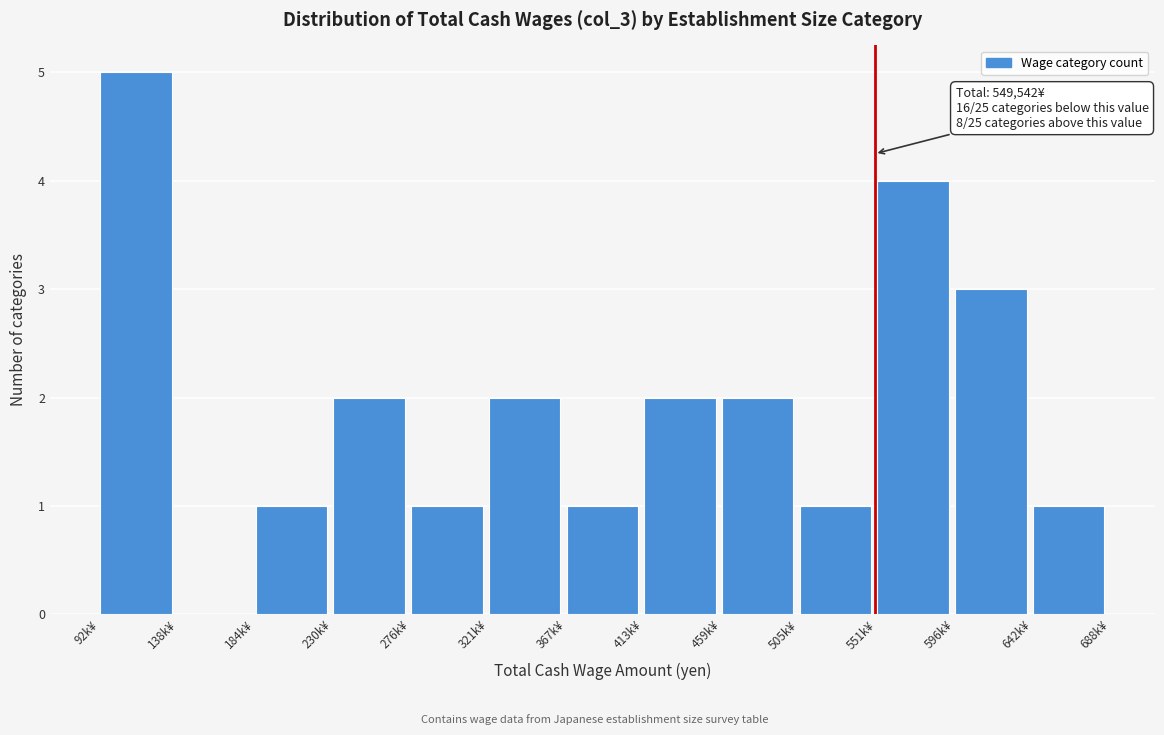

Reading right to left, transcribe all the data shown in this chart.

642k¥=1	596k¥=3	551k¥=4	505k¥=1	459k¥=2	413k¥=2	367k¥=1	321k¥=2	276k¥=1	230k¥=2	184k¥=1	138k¥=0	92k¥=5